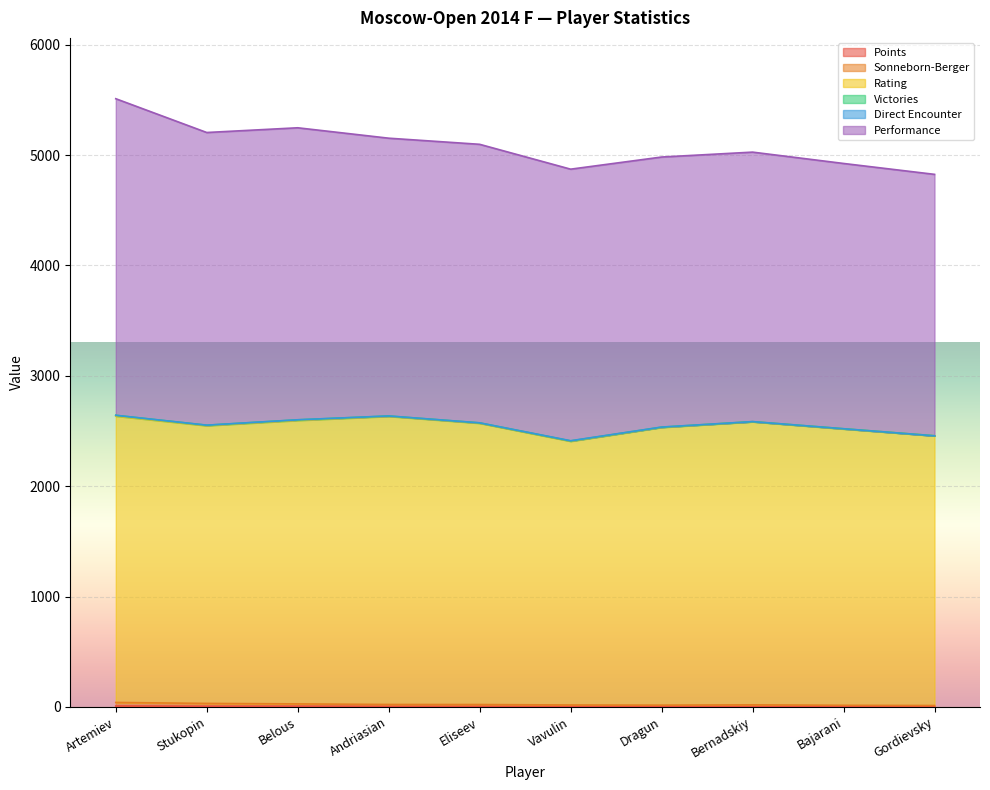

Between Artemiev and Dragun, which is larger?

Artemiev